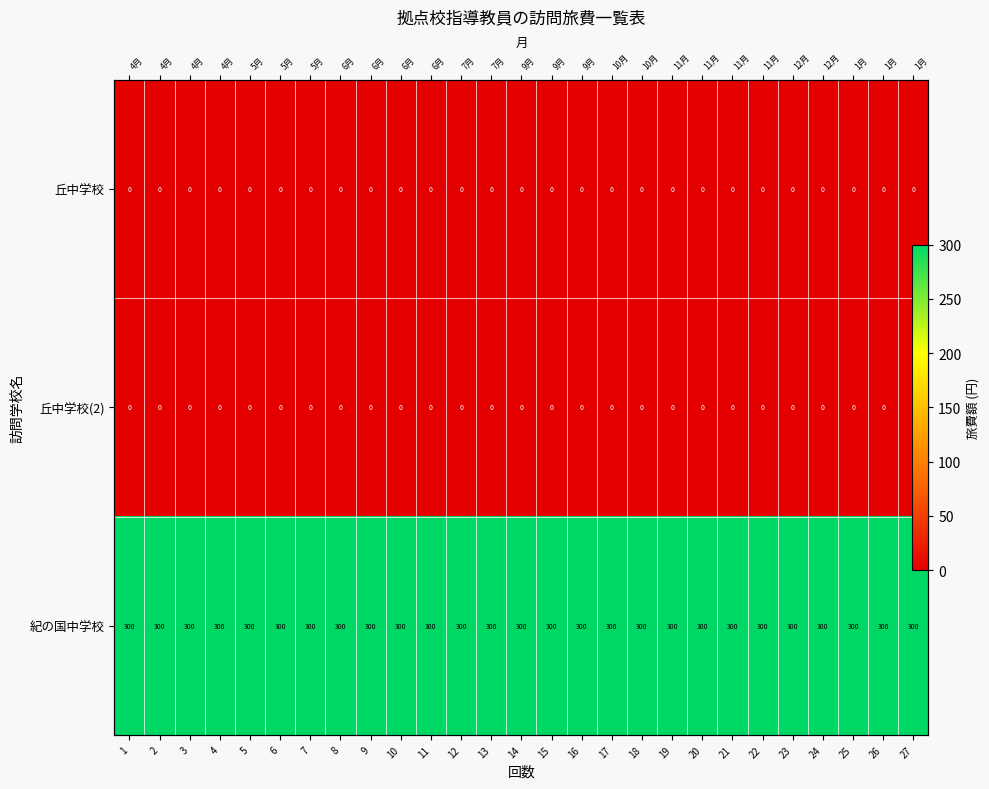

At how many categories does at least one series exceed 38?

27